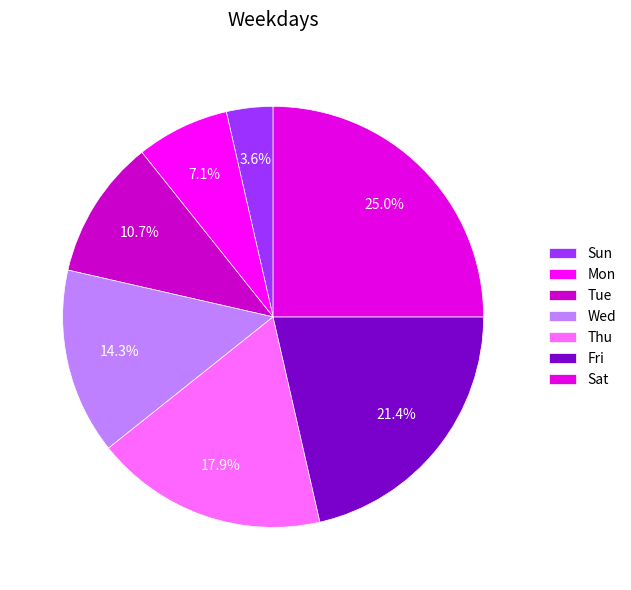

Is there any slice that represents more than half of the pie?

No